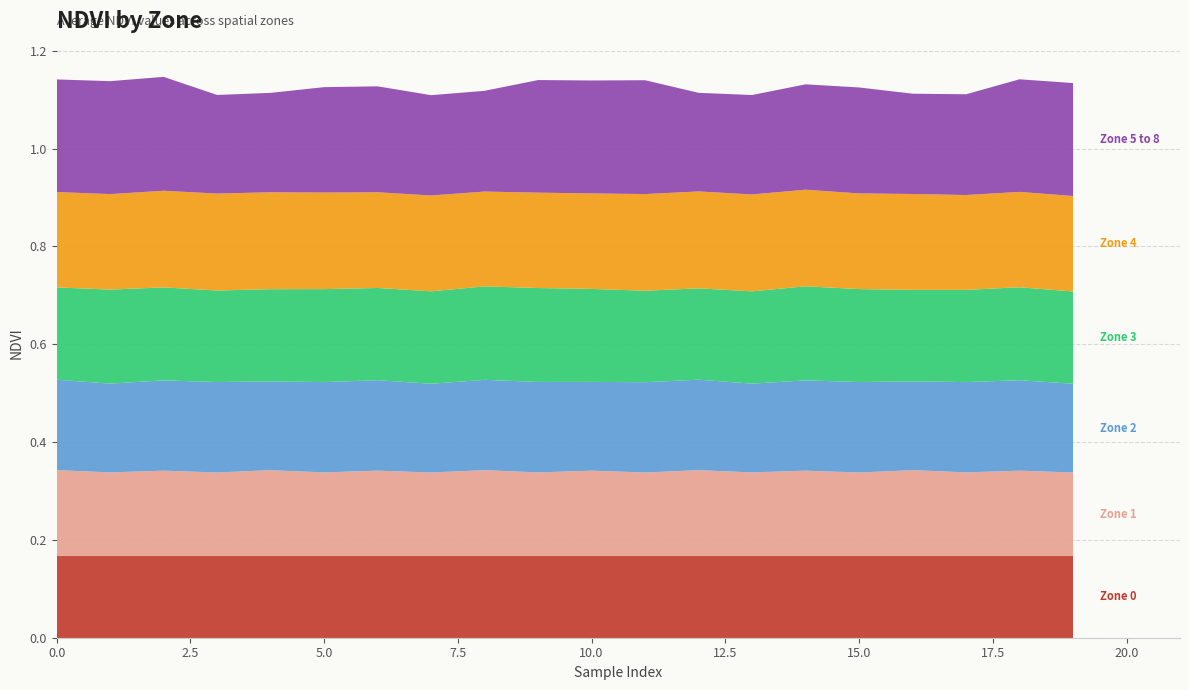

Reading right to left, list all the values displayed in this chart.

Zone 0: 0.2	0.2	0.2	0.2	0.2	0.2	0.2	0.2	0.2	0.2	0.2	0.2	0.2	0.2	0.2	0.2	0.2	0.2	0.2	0.2
Zone 1: 0.2	0.2	0.2	0.2	0.2	0.2	0.2	0.2	0.2	0.2	0.2	0.2	0.2	0.2	0.2	0.2	0.2	0.2	0.2	0.2
Zone 2: 0.2	0.2	0.2	0.2	0.2	0.2	0.2	0.2	0.2	0.2	0.2	0.2	0.2	0.2	0.2	0.2	0.2	0.2	0.2	0.2
Zone 3: 0.2	0.2	0.2	0.2	0.2	0.2	0.2	0.2	0.2	0.2	0.2	0.2	0.2	0.2	0.2	0.2	0.2	0.2	0.2	0.2
Zone 4: 0.2	0.2	0.2	0.2	0.2	0.2	0.2	0.2	0.2	0.2	0.2	0.2	0.2	0.2	0.2	0.2	0.2	0.2	0.2	0.2
Zone 5 to 8: 0.2	0.2	0.2	0.2	0.2	0.2	0.2	0.2	0.2	0.2	0.2	0.2	0.2	0.2	0.2	0.2	0.2	0.2	0.2	0.2